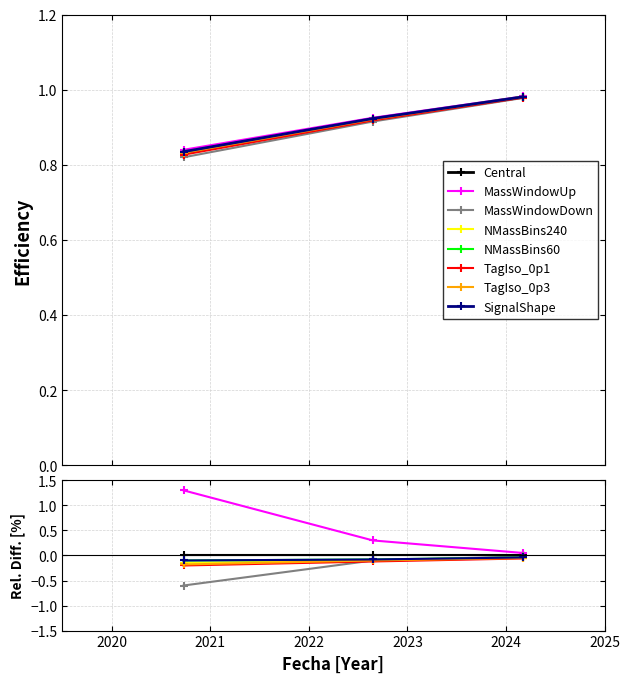

What is the difference between the maximum and minimum values?

0.2